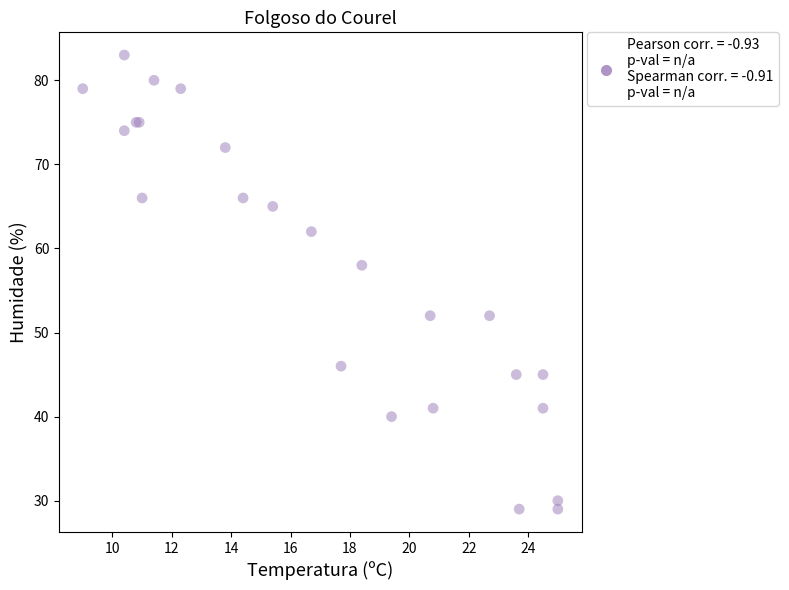

What Y value in the scatter plot is closest to 56?

58